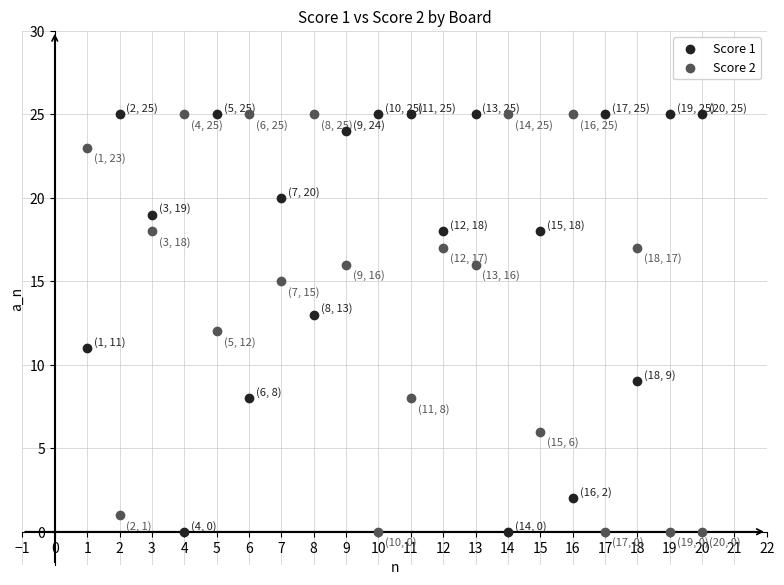

What is the X range (max minus min) for the scatter plot?

19